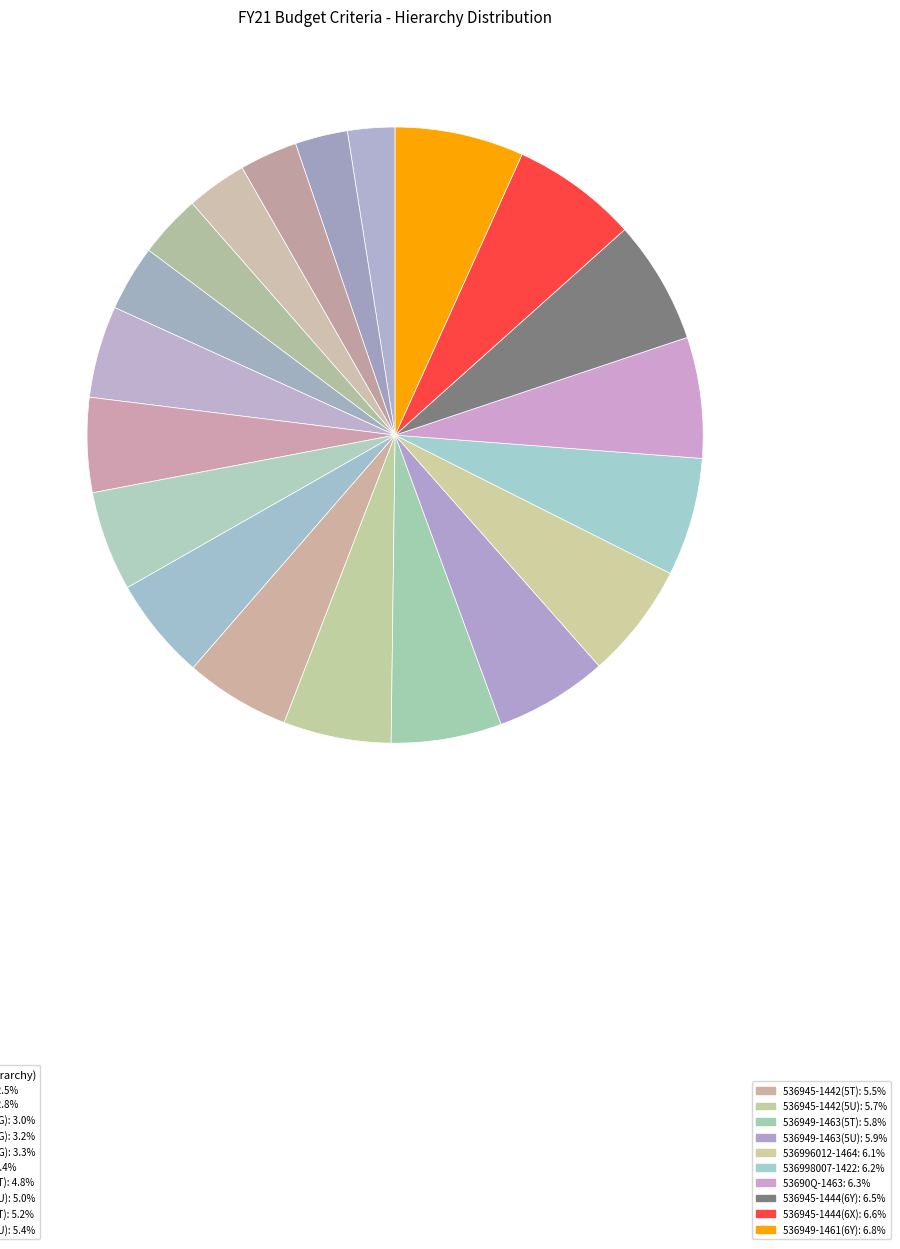

Count the number of slices in the pie.

20